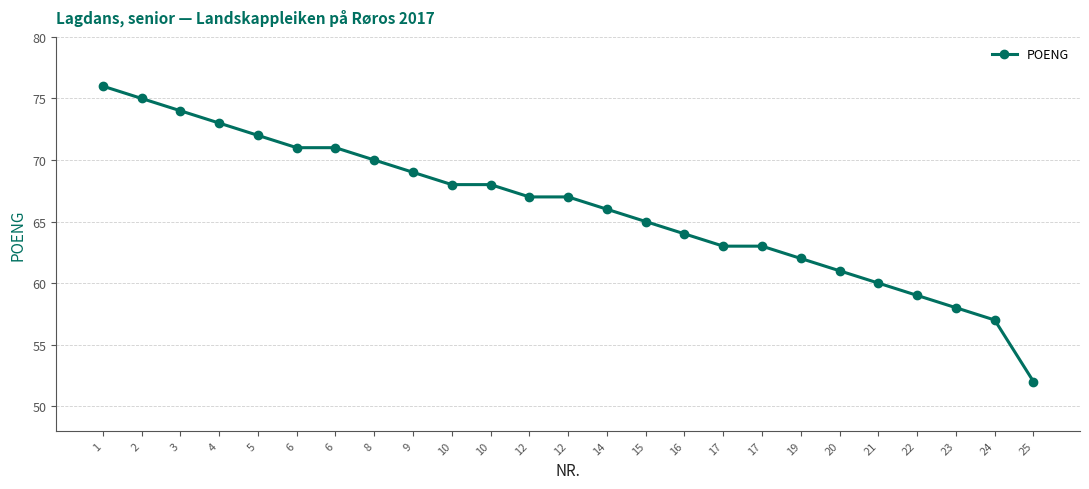

What is the difference between the maximum and minimum values?

24